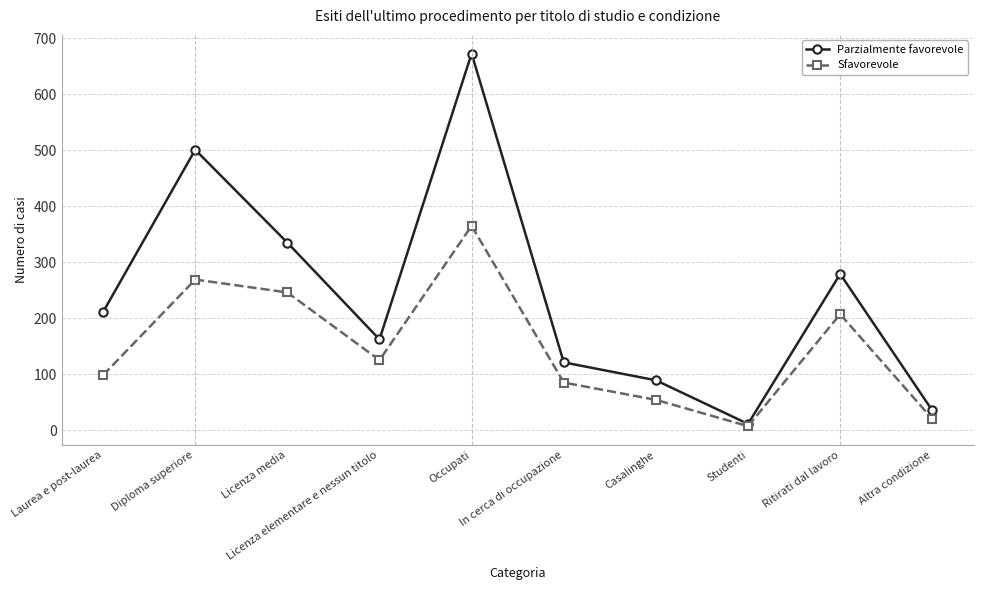

How many lines are shown in the chart?

2